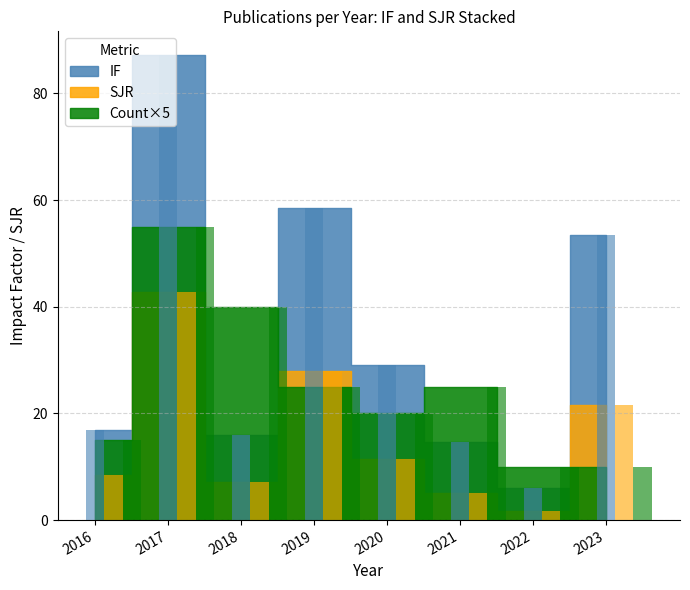

List the series in order of their peak value, lowest first.

Count, SJR, IF